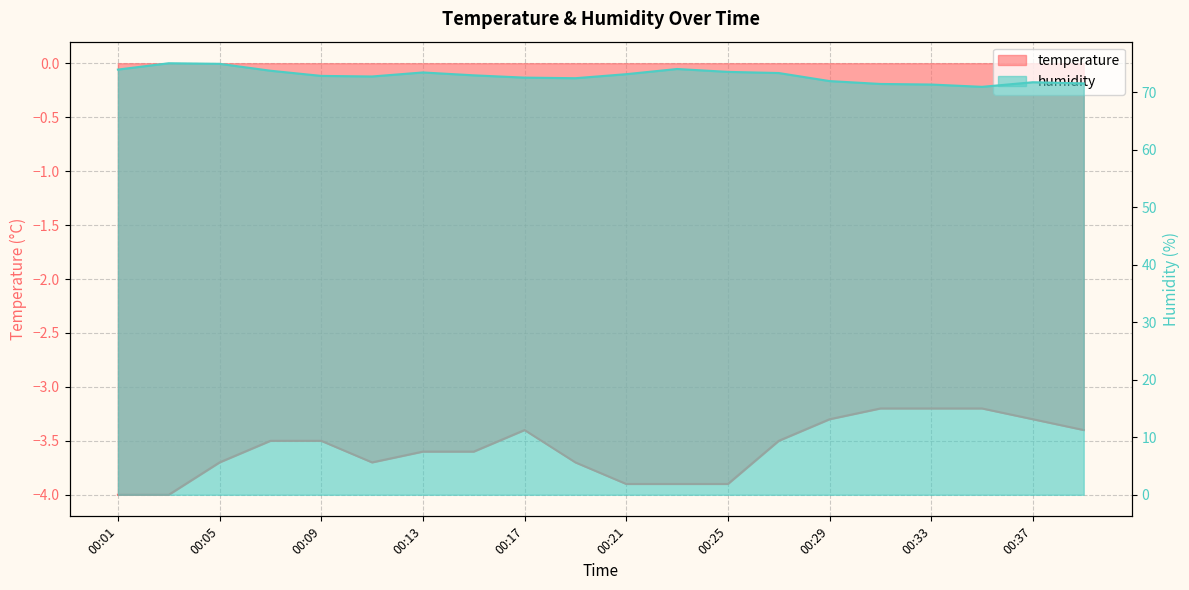

Reading left to right, list all the values displayed in this chart.

temperature: 00:01=-4.0	00:03=-4.0	00:05=-3.7	00:07=-3.5	00:09=-3.5	00:11=-3.7	00:13=-3.6	00:15=-3.6	00:17=-3.4	00:19=-3.7	00:21=-3.9	00:23=-3.9	00:25=-3.9	00:27=-3.5	00:29=-3.3	00:31=-3.2	00:33=-3.2	00:35=-3.2	00:37=-3.3	00:39=-3.4
humidity: 00:01=73.9	00:03=75.0	00:05=74.9	00:07=73.7	00:09=72.8	00:11=72.7	00:13=73.4	00:15=72.9	00:17=72.5	00:19=72.4	00:21=73.1	00:23=74.0	00:25=73.5	00:27=73.3	00:29=71.9	00:31=71.4	00:33=71.3	00:35=70.9	00:37=71.7	00:39=71.5